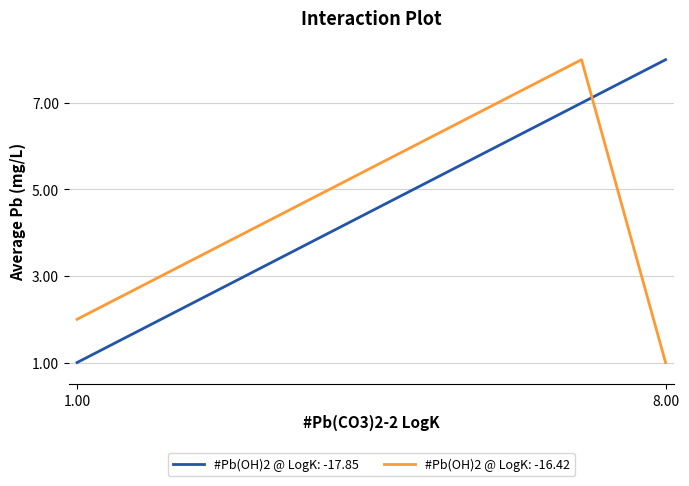

Does the chart display data point markers on the line(s)?

No